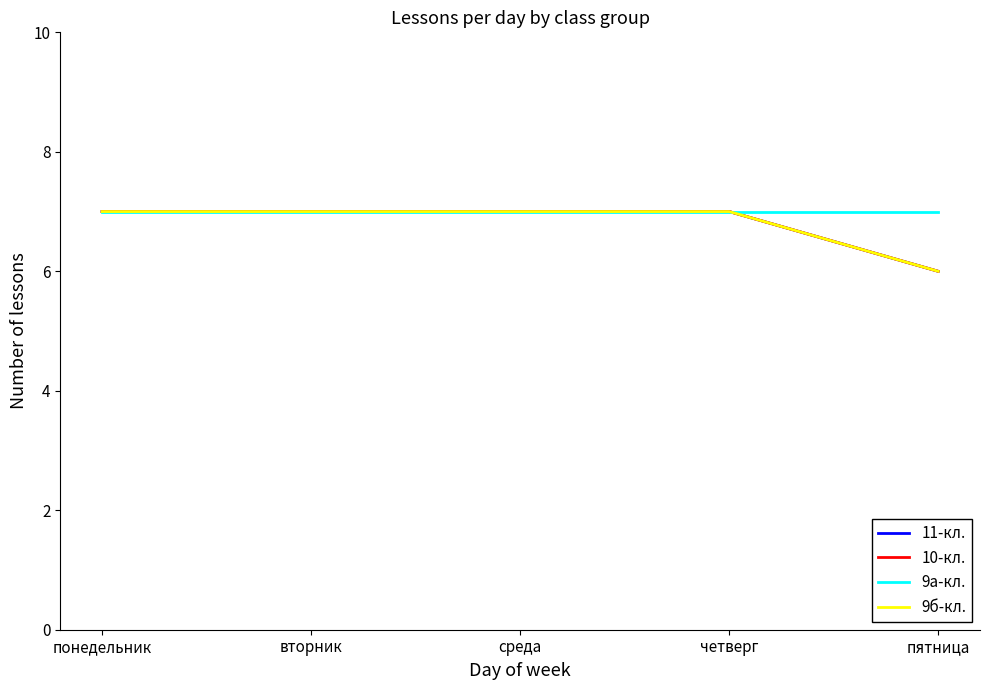

Does the chart display data point markers on the line(s)?

No